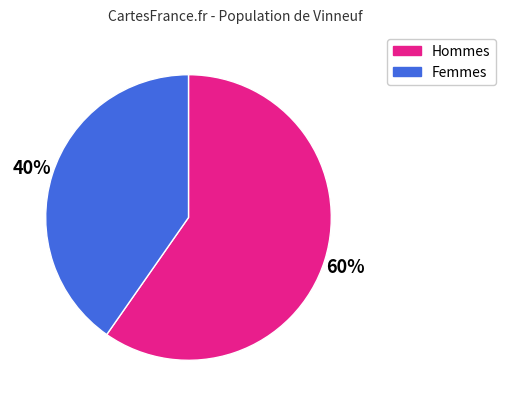

Is there a majority slice in this chart?

Yes